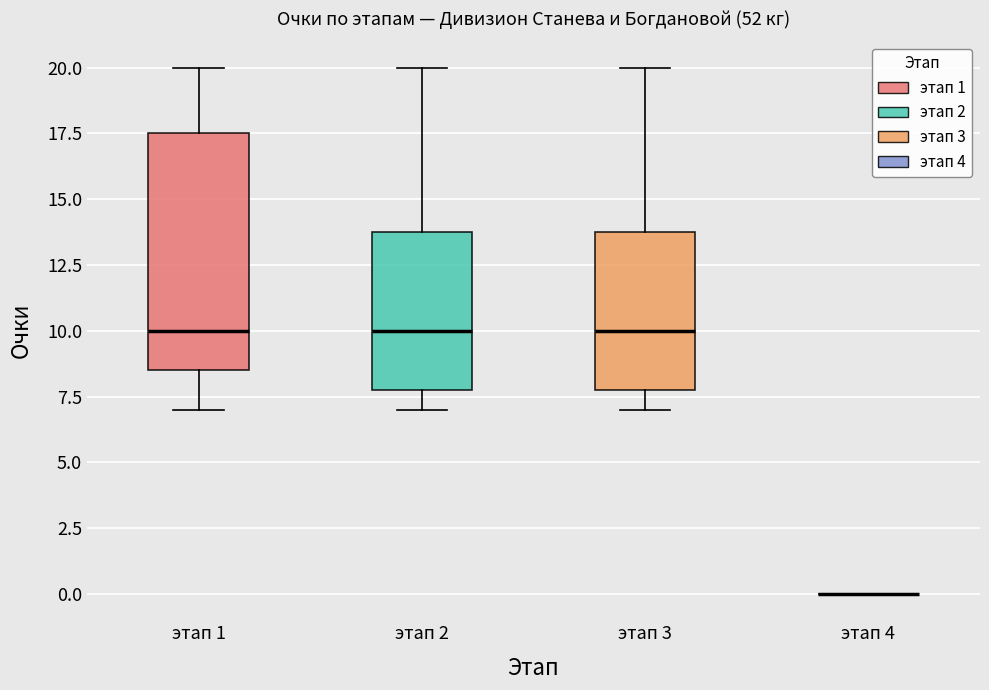

Comparing the boxes themselves (not the whiskers), which one is the tallest?

этап 1